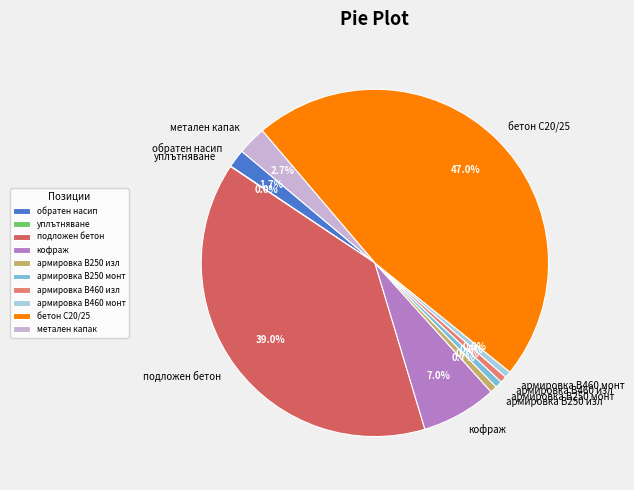

Is the sum of армировка В250 изл and подложен бетон greater than half?

No